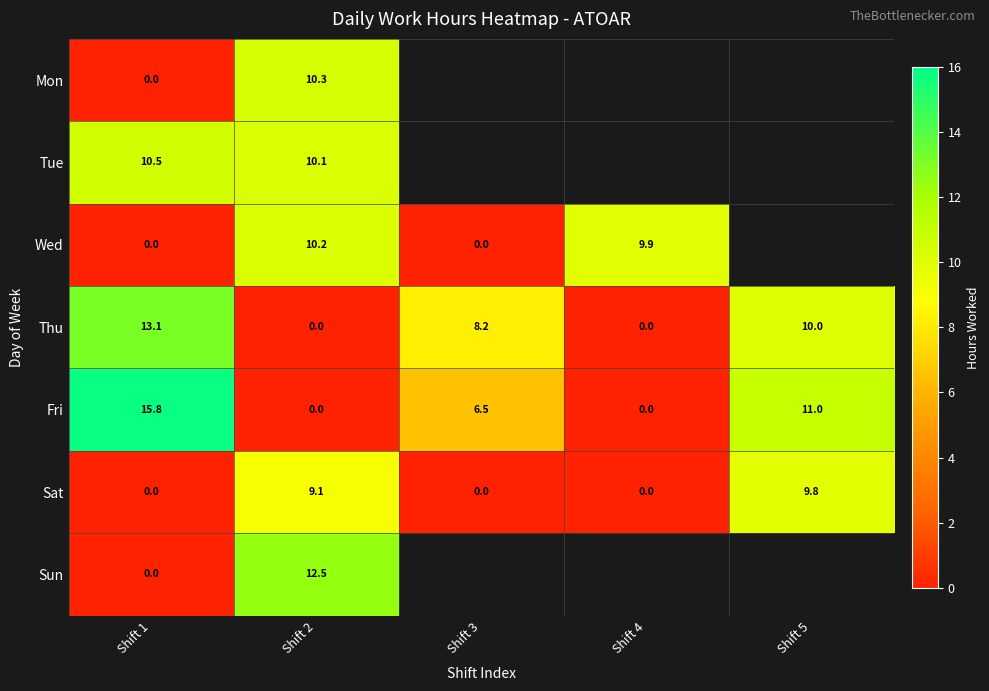

At how many categories does at least one series exceed 0?

5